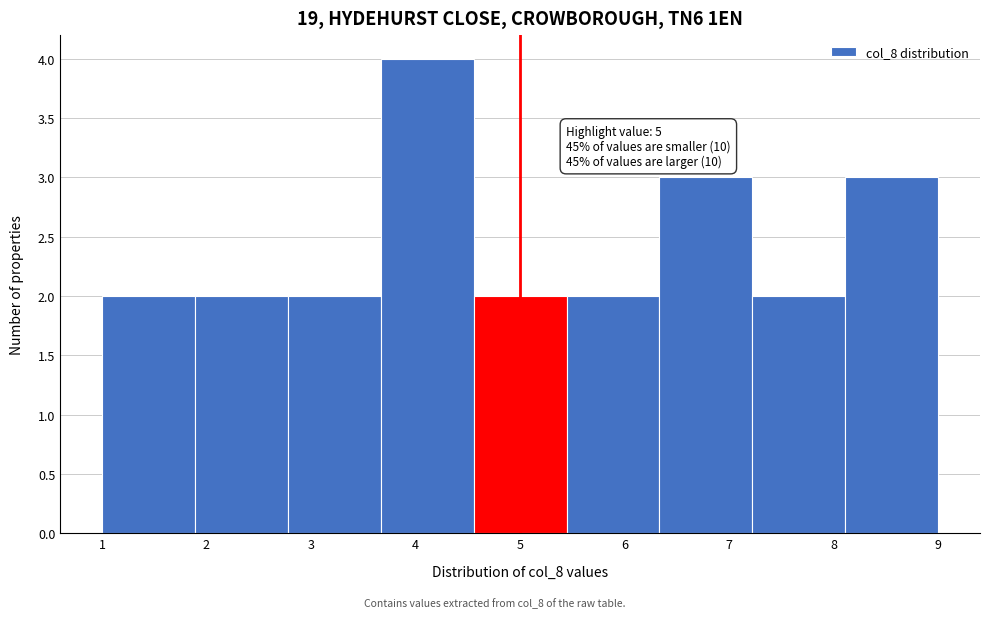

Which range on the x-axis has the tallest bar?

3.7 to 4.6